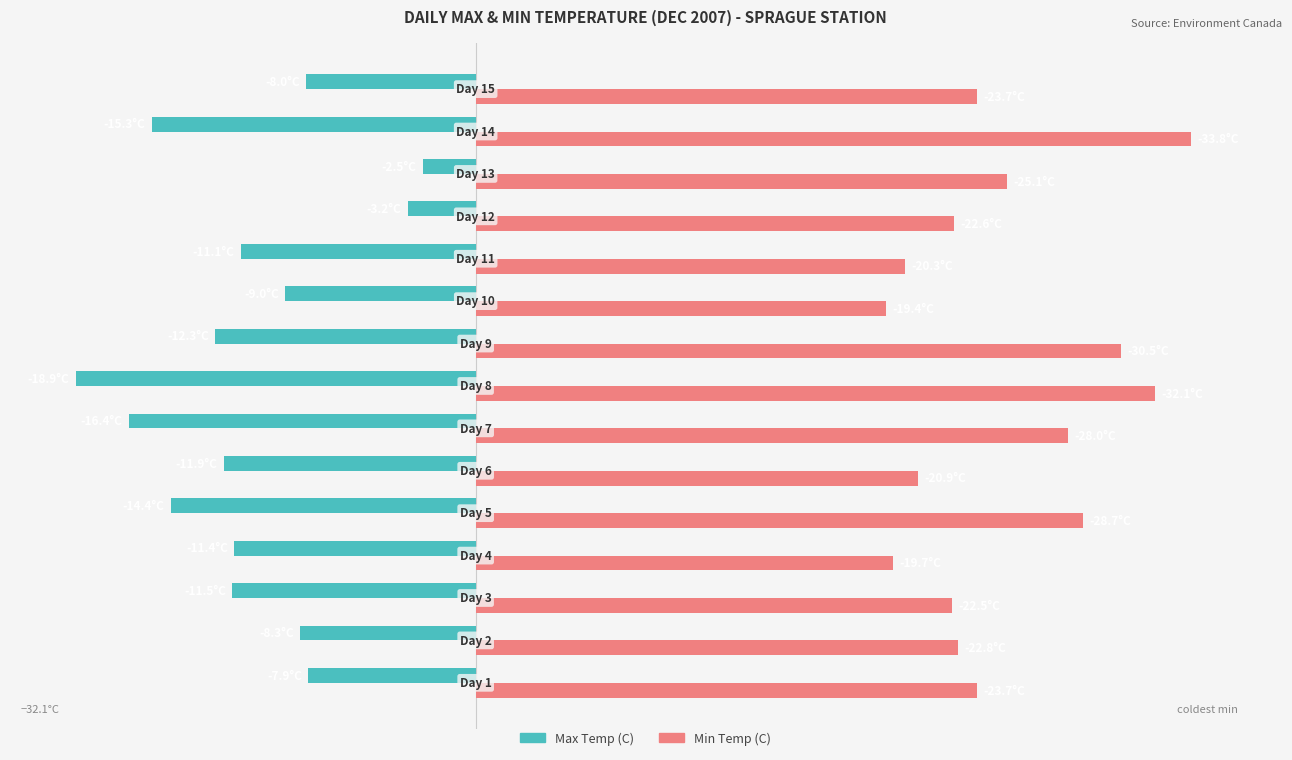

What are all the series names shown in the legend?

Max Temp (C), Min Temp (C)